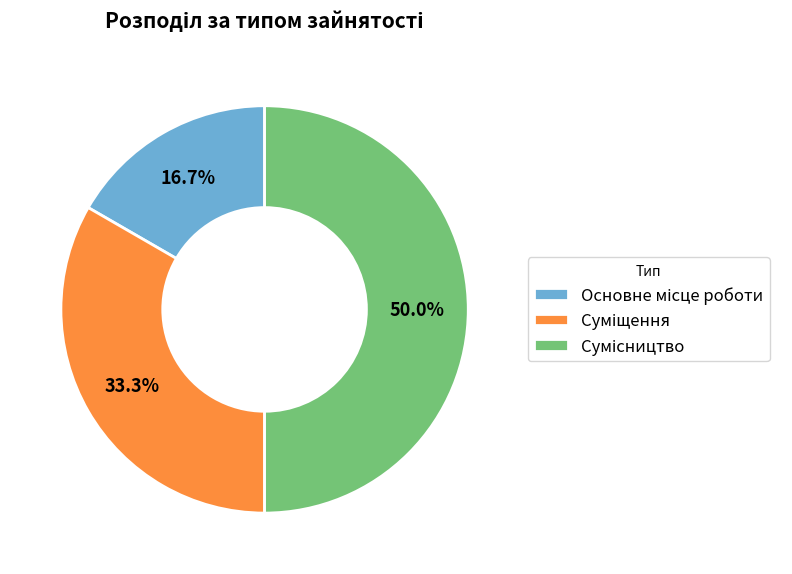

How many slices are in this pie chart?

3